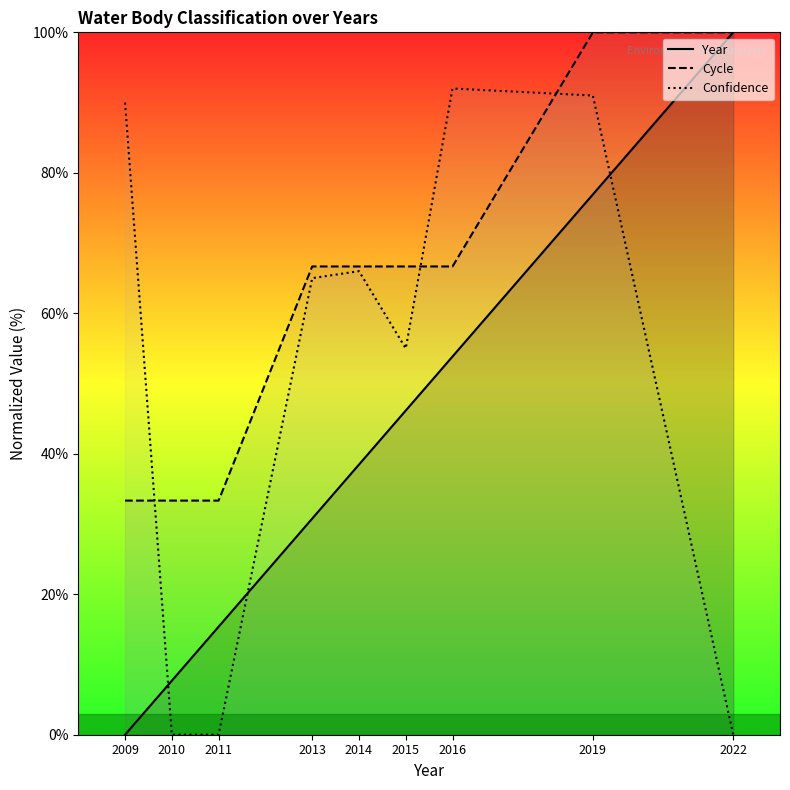

What is the value of the Year point at the 6th from the left?

46.2